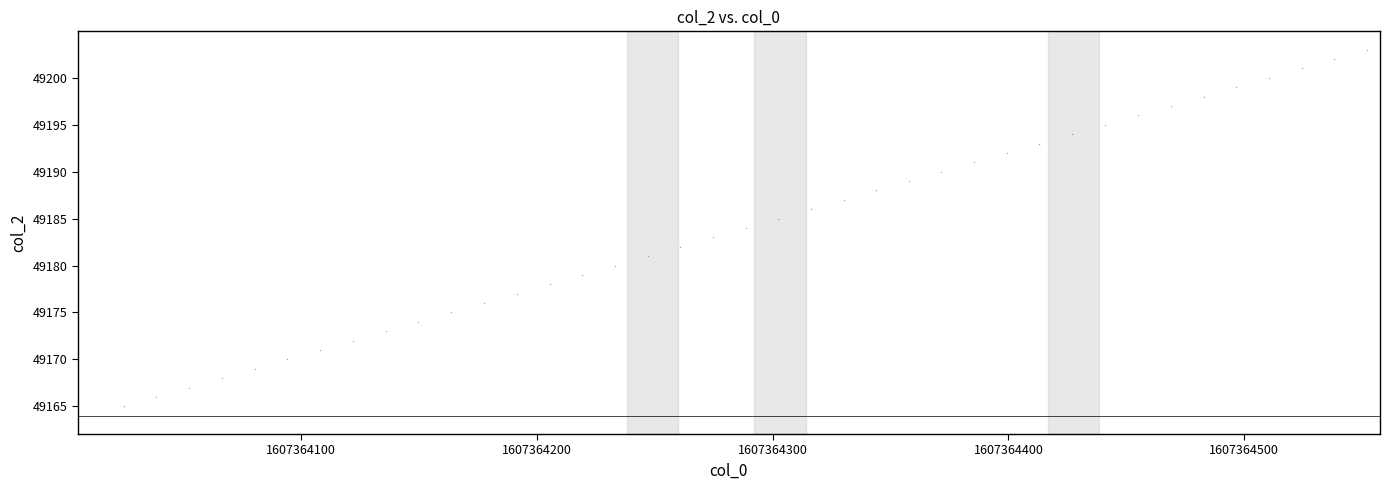

What is the range of Y values (max minus min)?

39